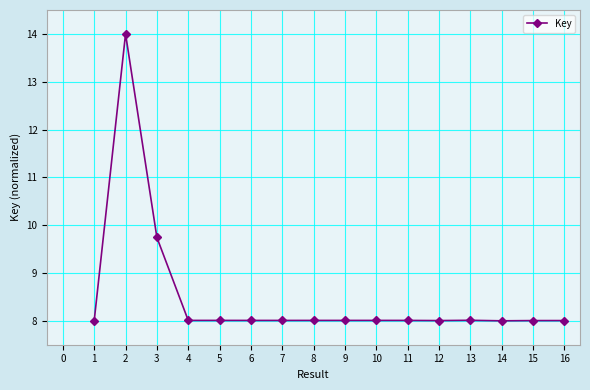

How many lines are shown in the chart?

1